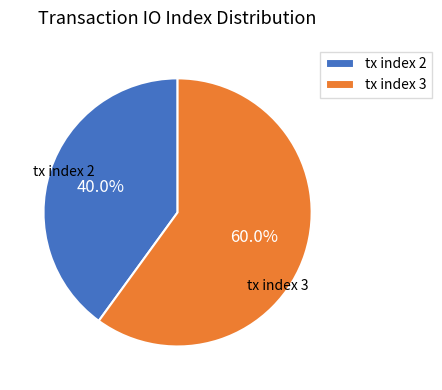

Which slice is the smallest?

tx index 2